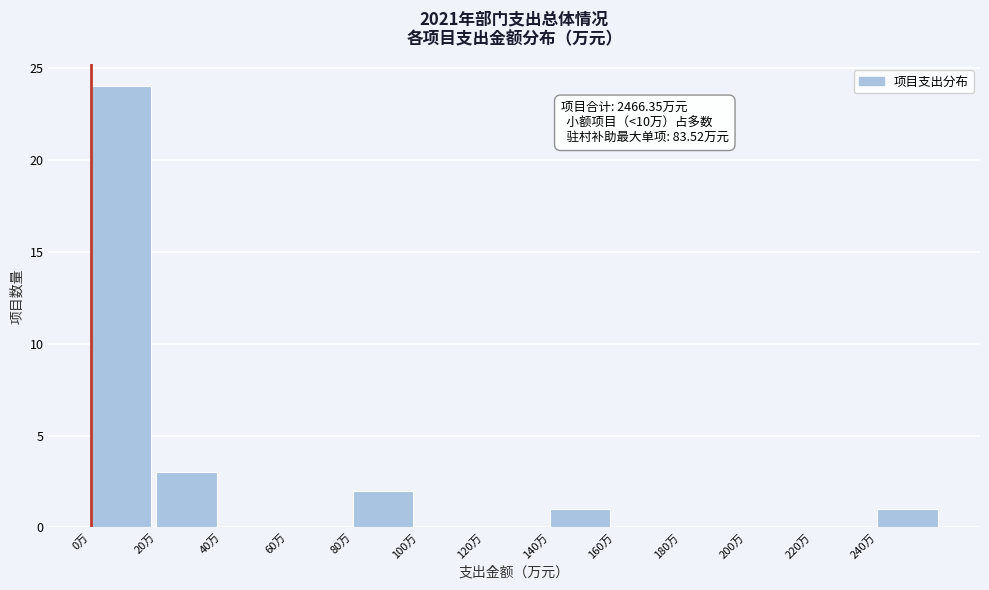

Over which range of the x-axis is the bar tallest?

0 to 20